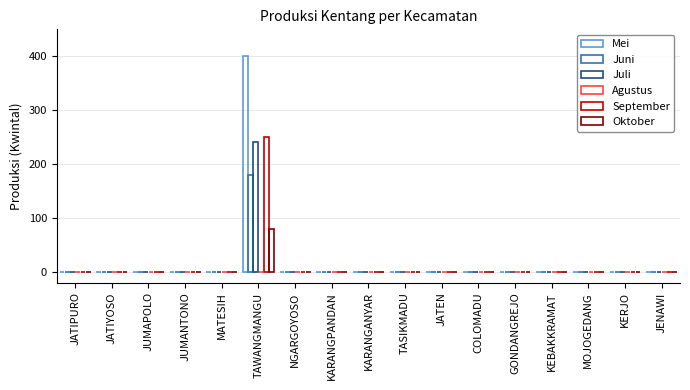

True or false: Juni has a value of 124 at JATIYOSO.

False